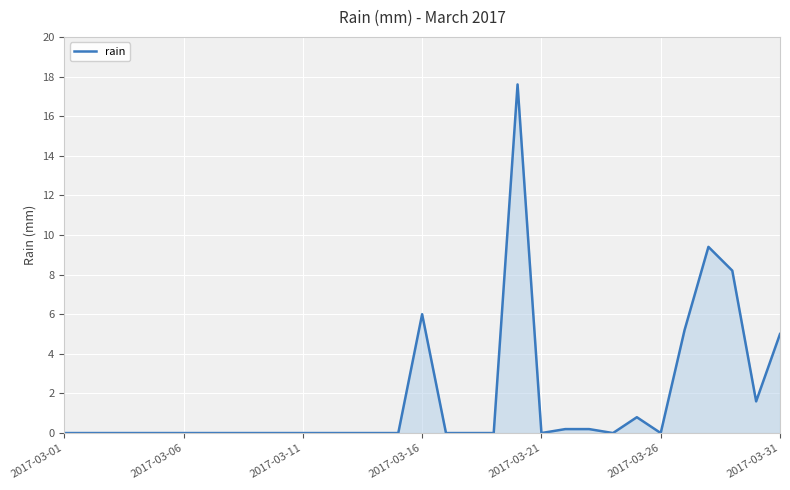

What is the maximum value shown in the chart?

17.6